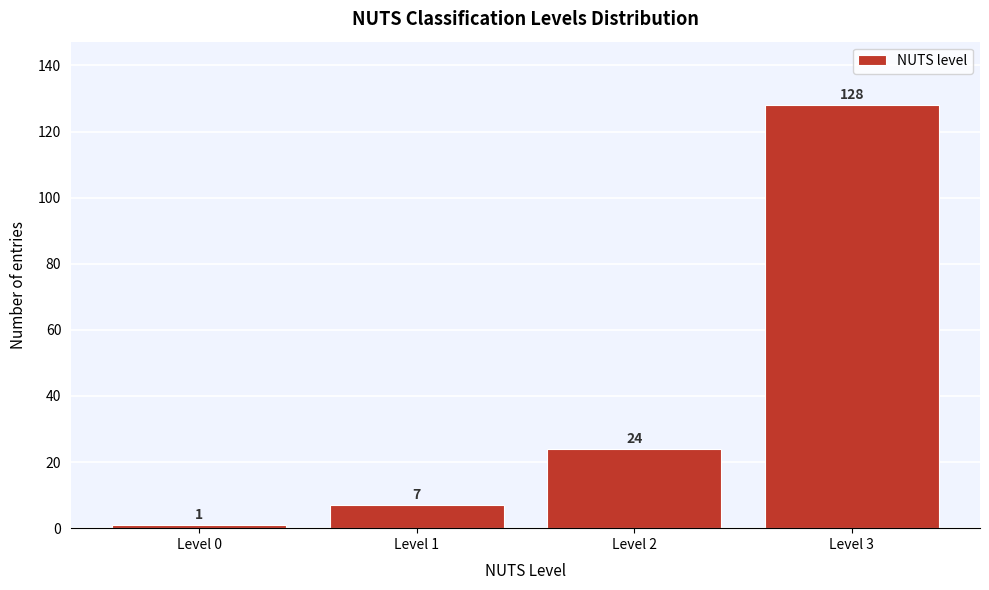

Reading left to right, list all the values displayed in this chart.

Level 0=1	Level 1=7	Level 2=24	Level 3=128